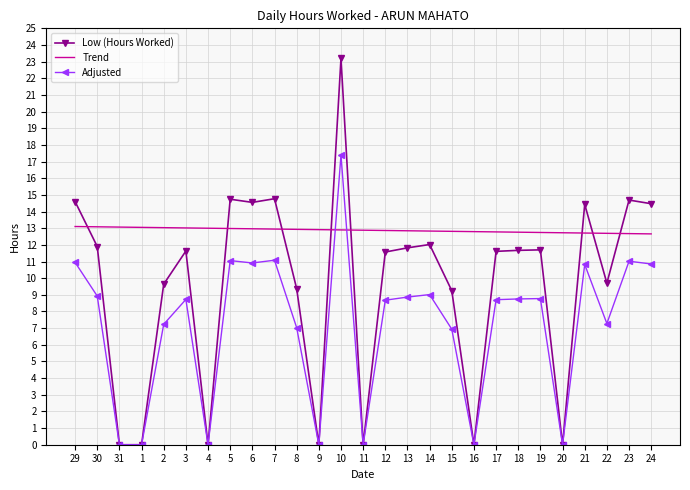

What position from the left is 24?

27